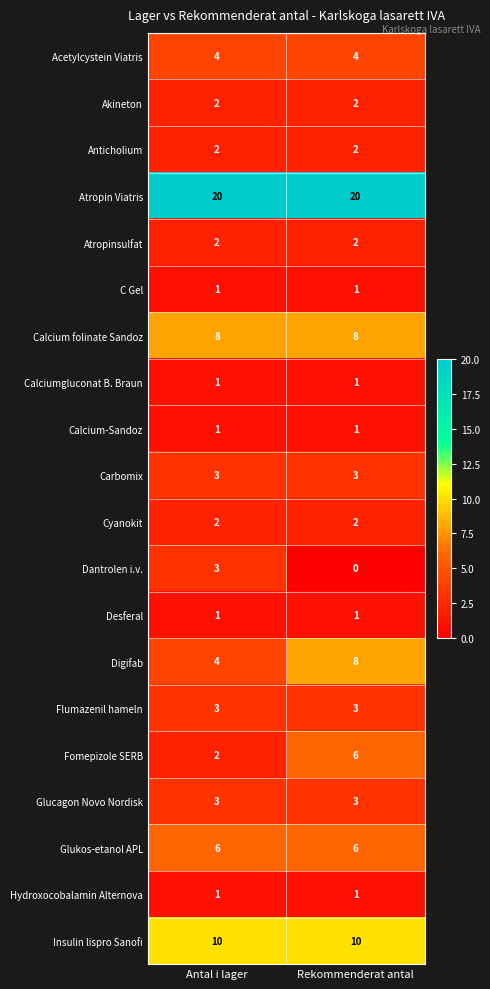

What is the approximate value of Calcium folinate Sandoz at Rekommenderat antal?

8